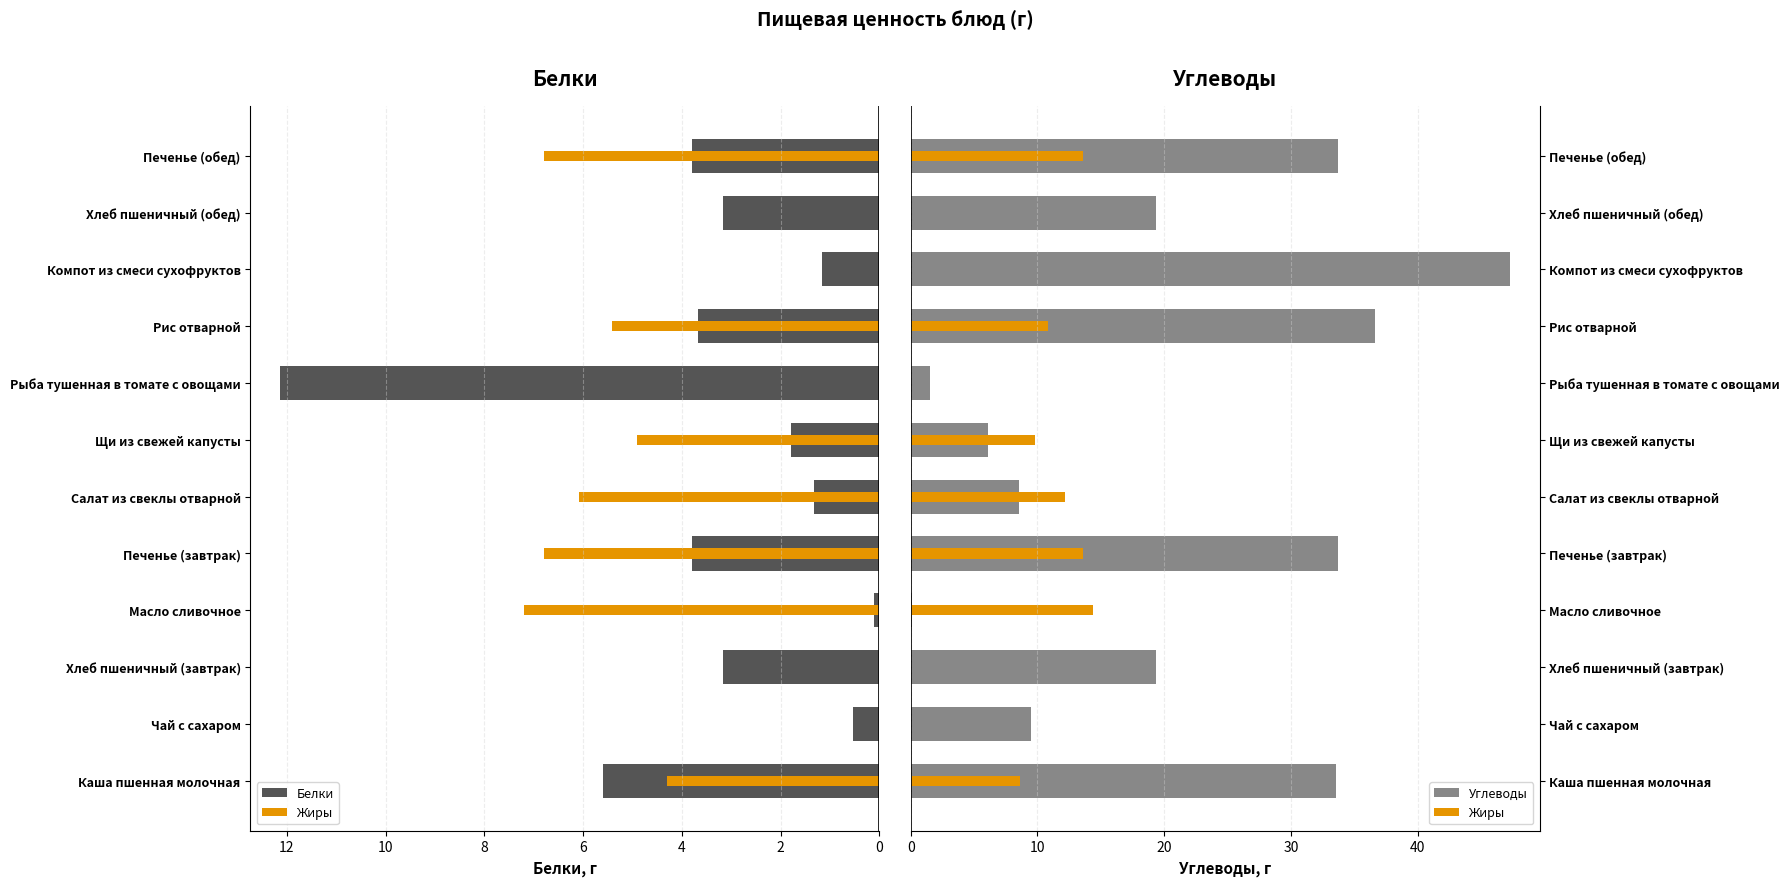

How many categories are shown in the chart?

12